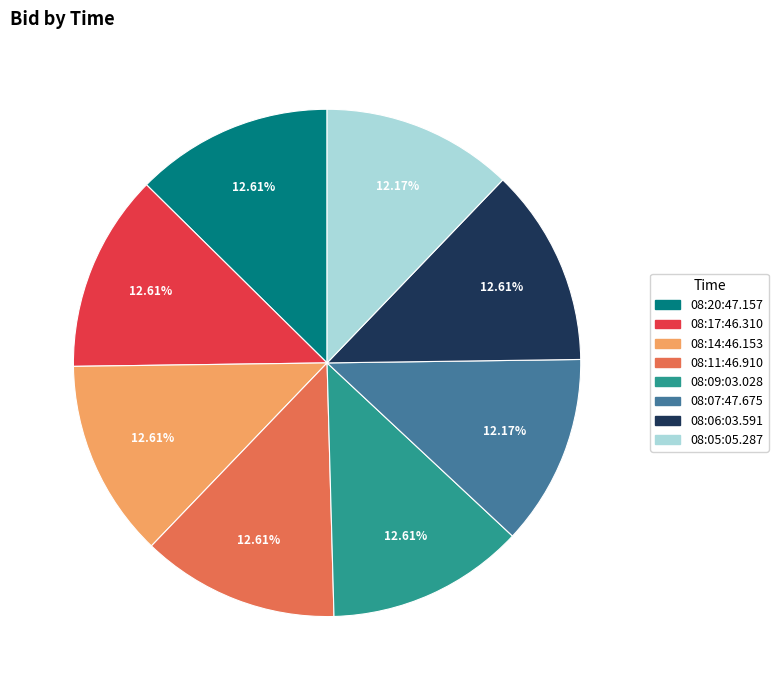

Do 08:17:46.310 and 08:05:05.287 together represent more than half of the pie?

No